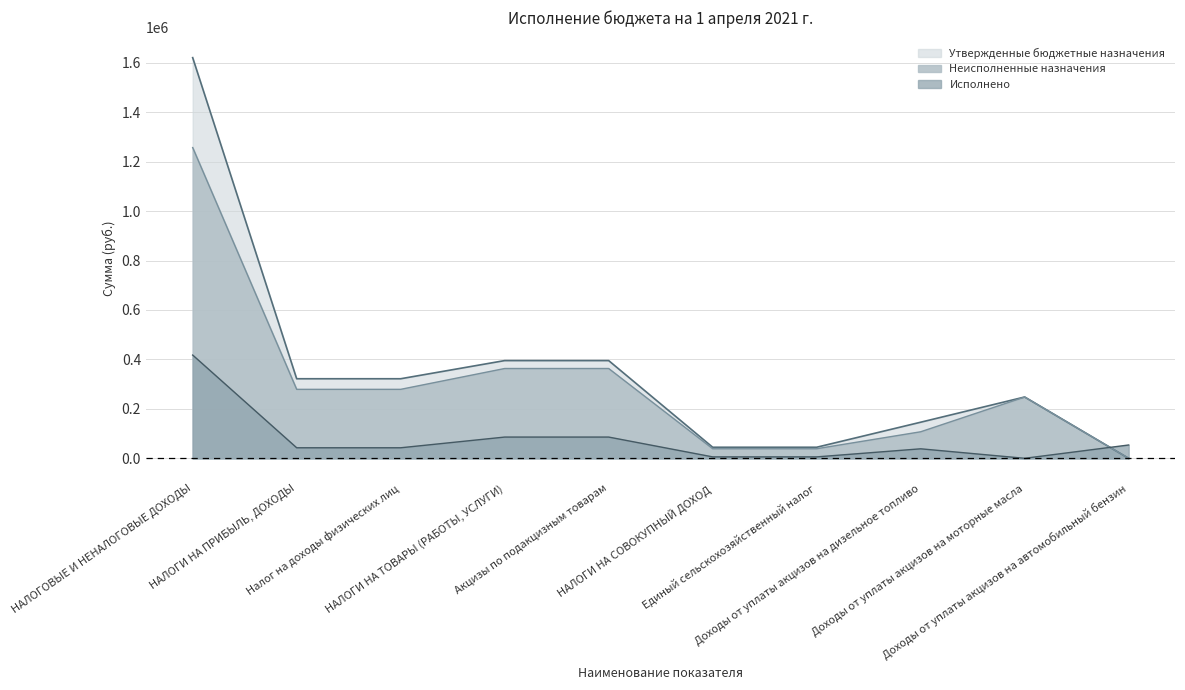

Where do Исполнено and Утвержденные бюджетные назначения first cross each other?

Доходы от уплаты акцизов на моторные масла and Доходы от уплаты акцизов на автомобильный бензин